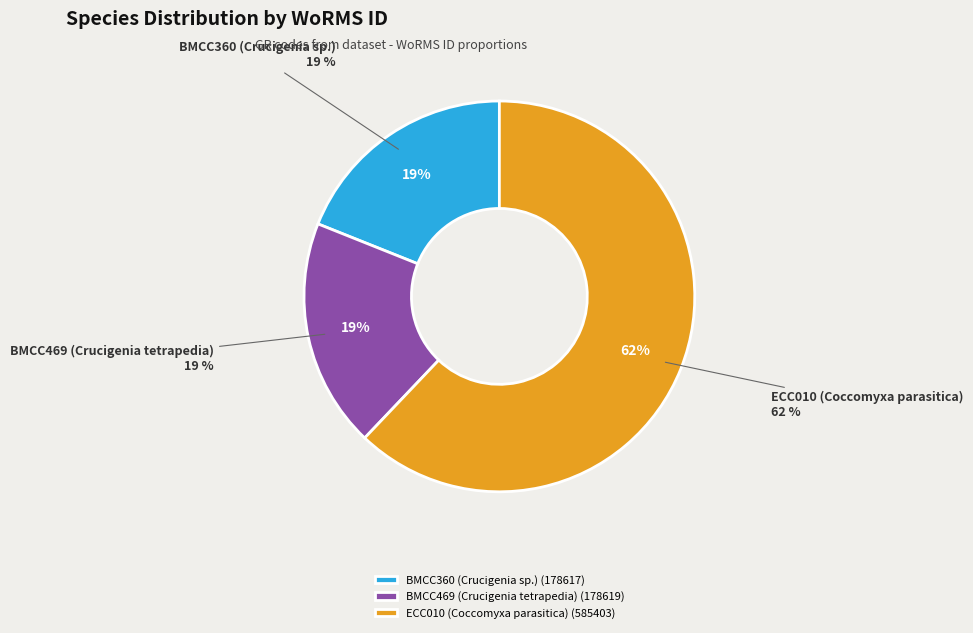

What is the smallest slice in the pie chart?

BMCC360 (Crucigenia sp.)